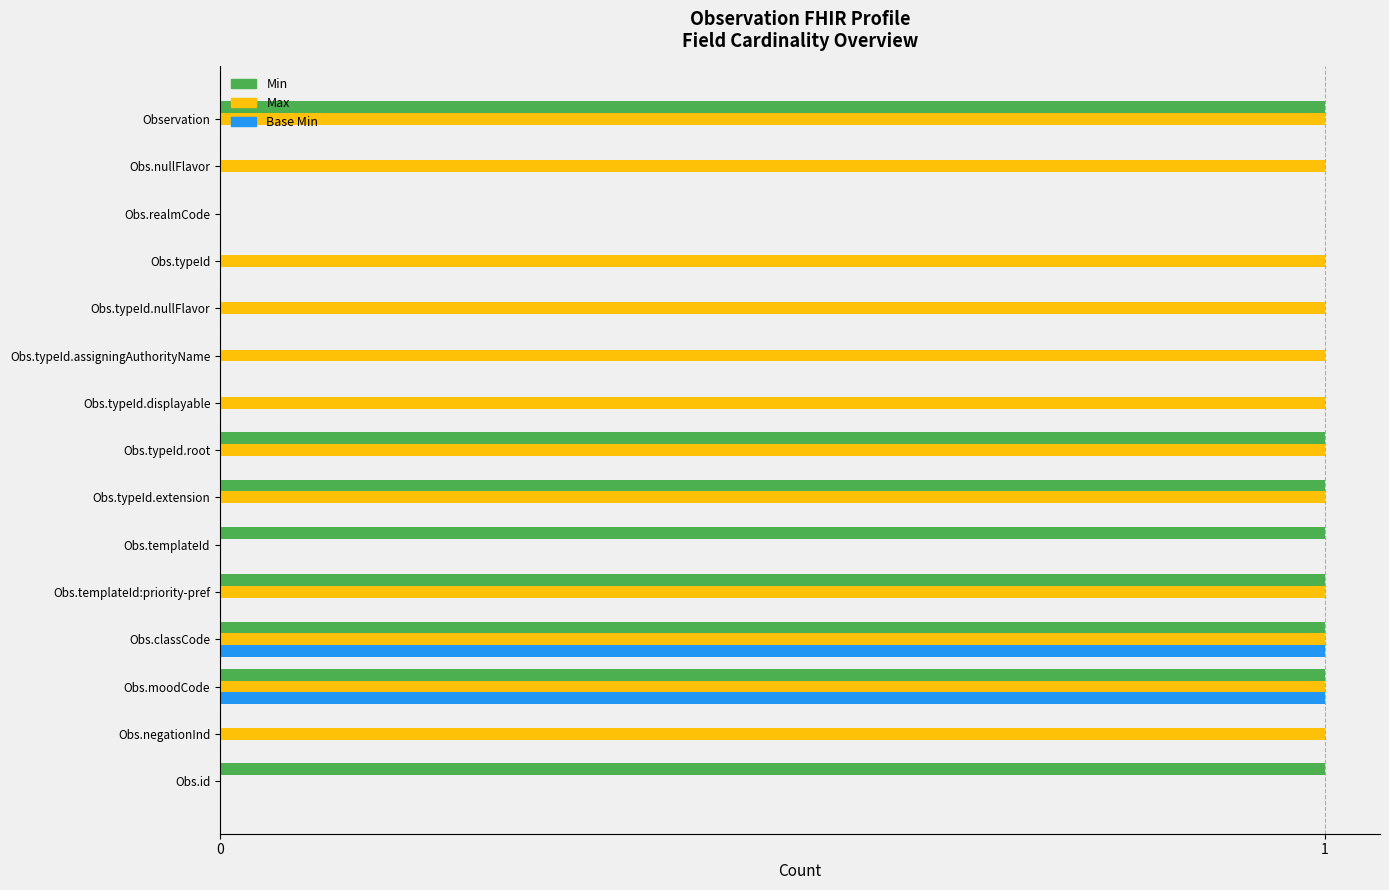

Which series has the largest total across all categories?

Max